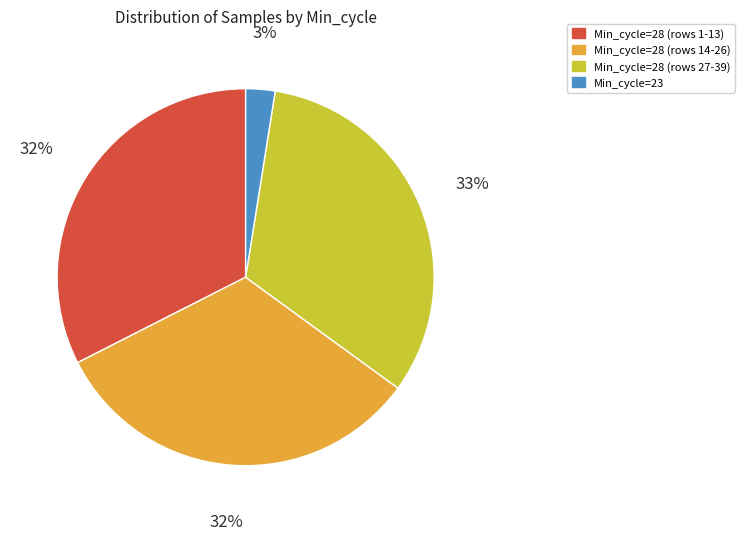

True or false: Min_cycle=28 (rows 1-13) accounts for 19% of the total.

False